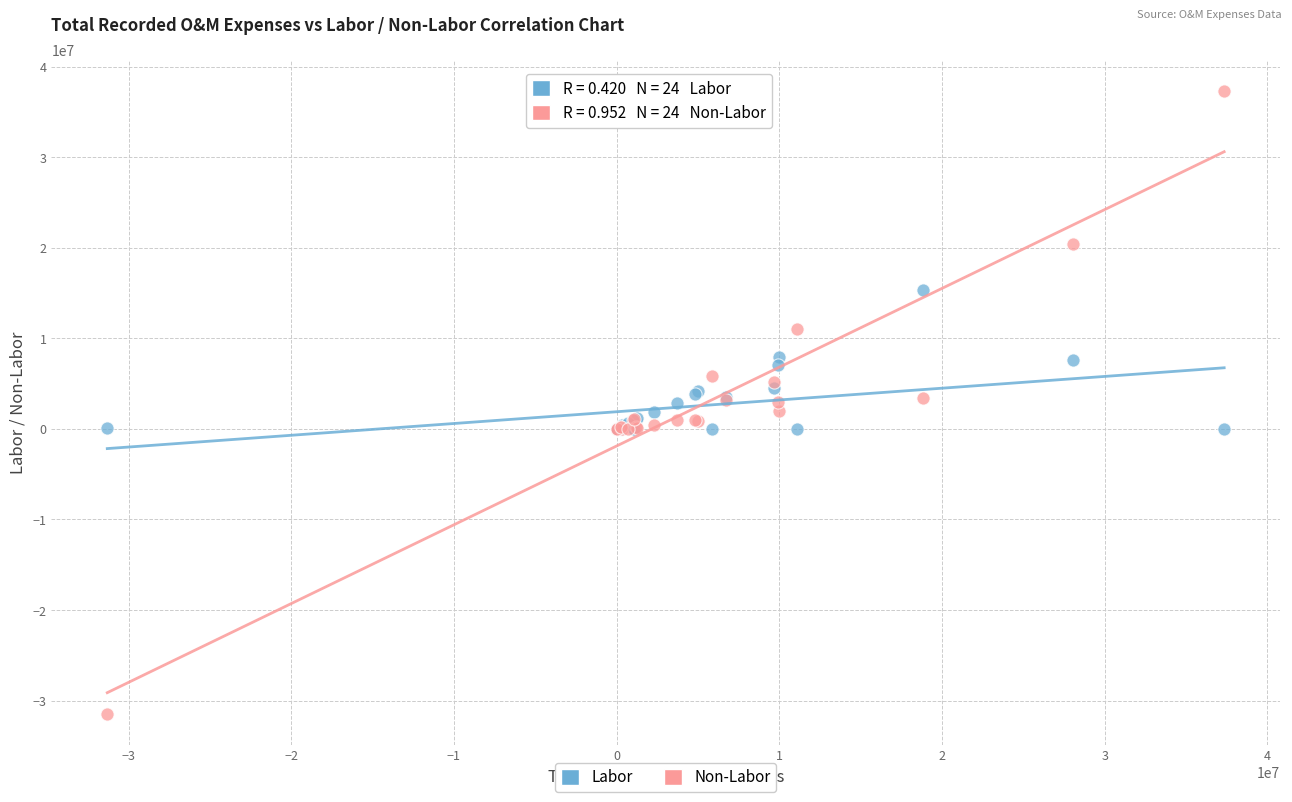

What are all the series names shown in the legend?

Labor, Non-Labor